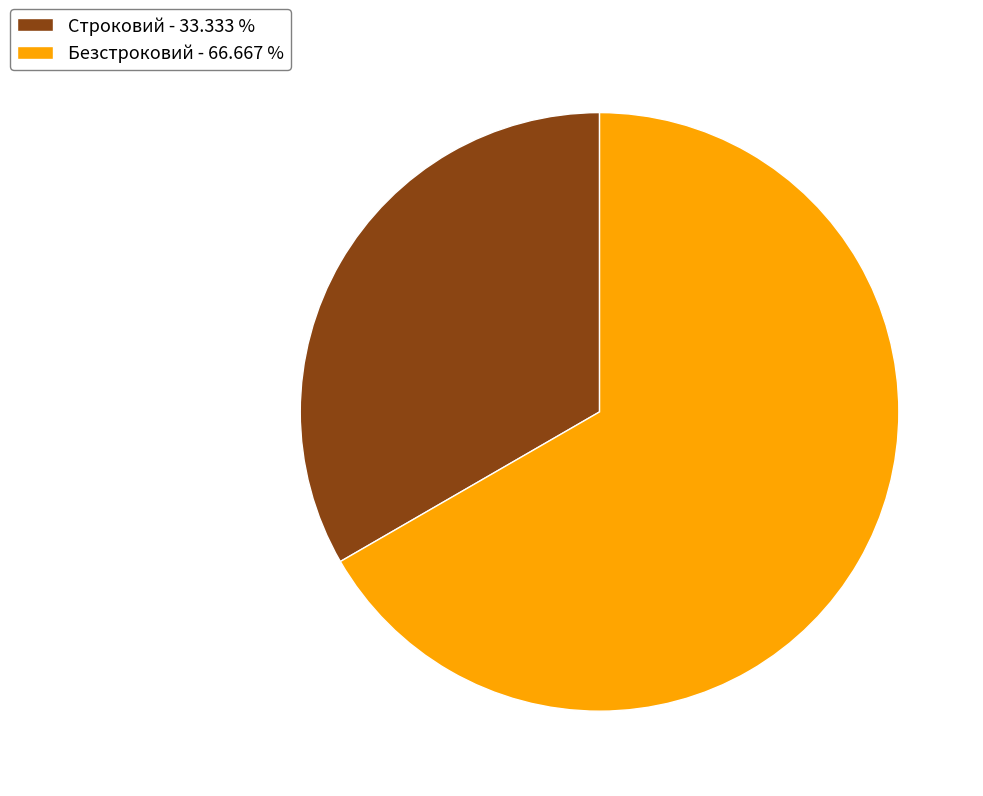

Is the sum of Строковий and Безстроковий greater than half?

Yes